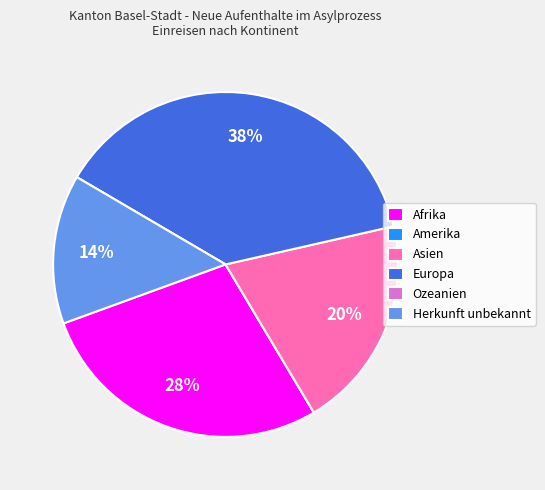

Approximately how many times larger is the value at Herkunft unbekannt compared to Europa?

0.4